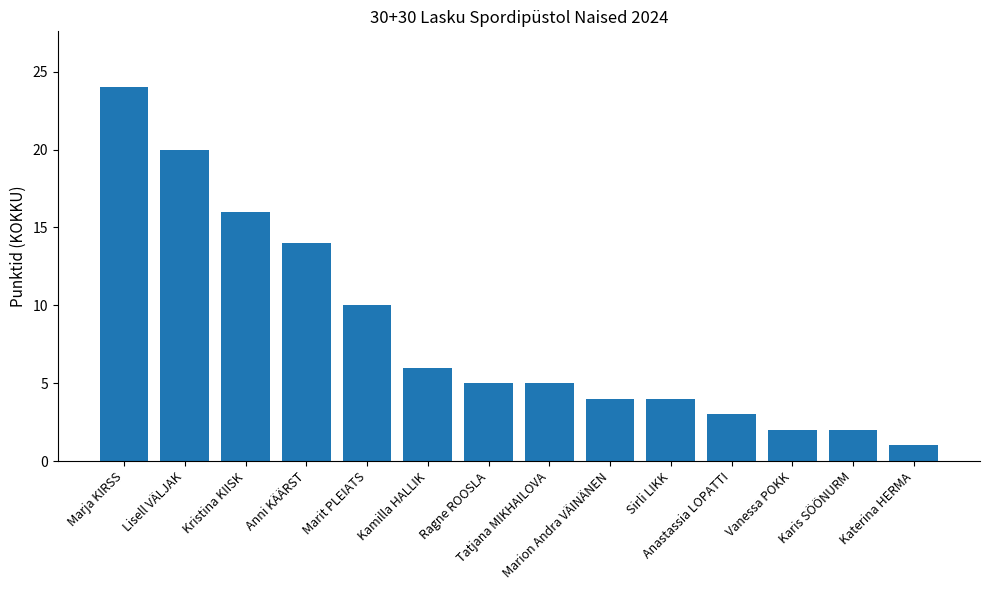

Which label corresponds to the smallest value in the chart?

Katerina HERMA